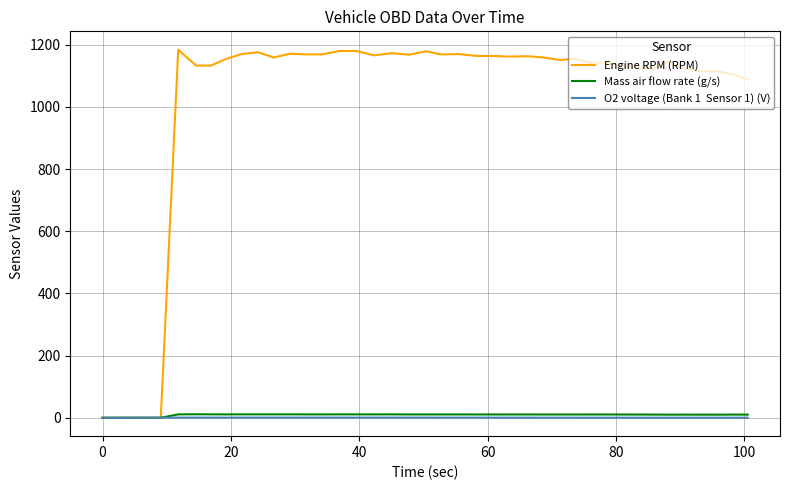

What is the maximum value shown in the chart?

1184.0